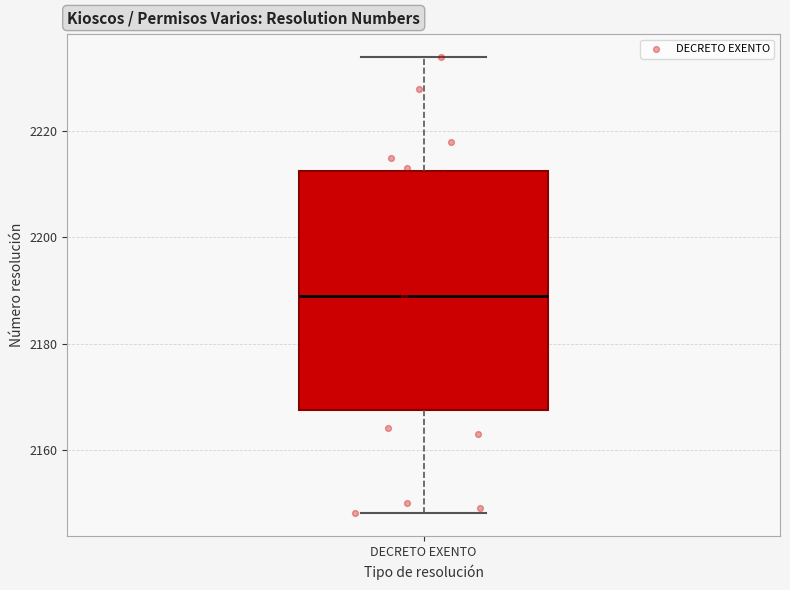

Where does the upper whisker of the box for DECRETO EXENTO end on the y-axis? The values are not printed on the chart, so give them approximately, as read against the axis.

2234